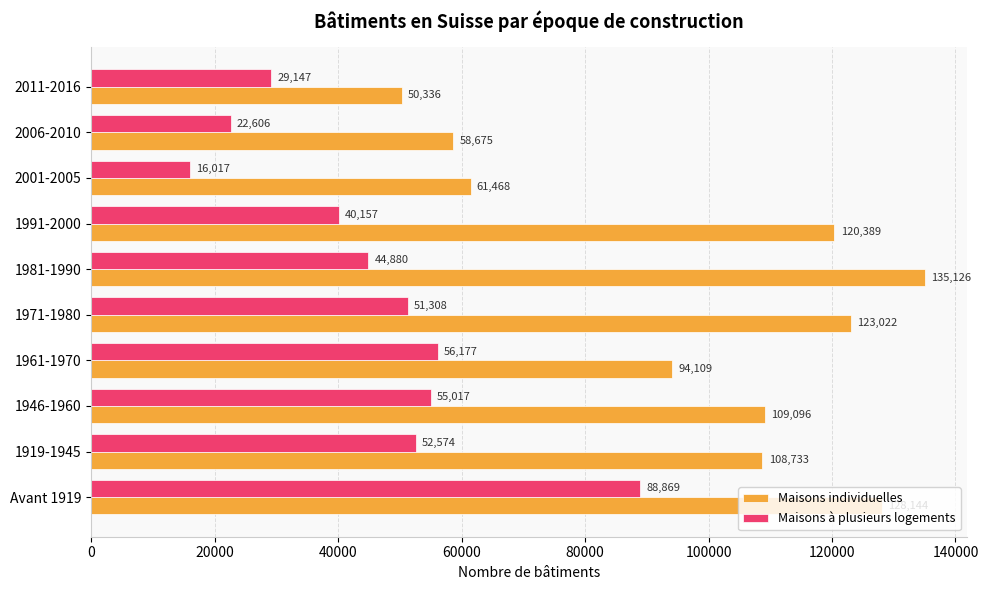

What are all the series names shown in the legend?

Maisons individuelles, Maisons à plusieurs logements